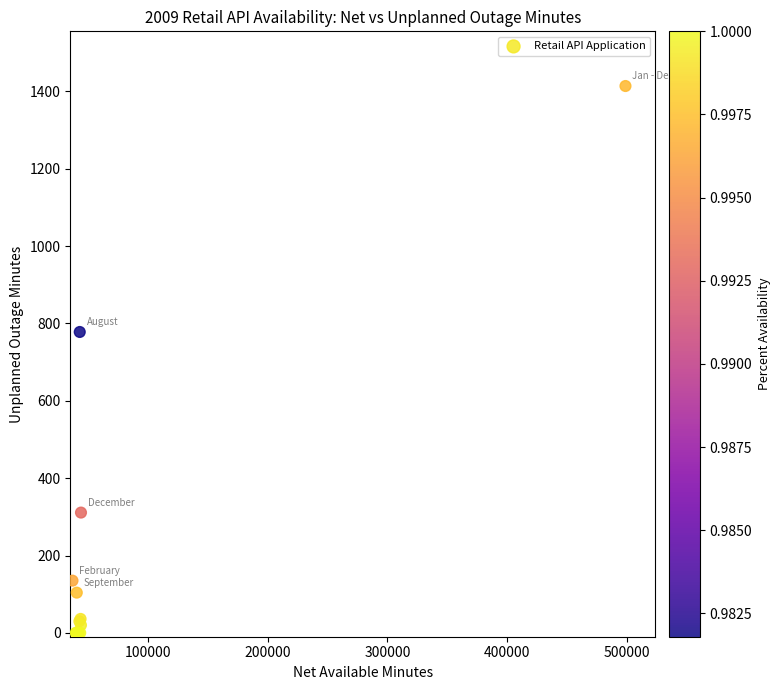

What Y value in the scatter plot is closest to 707?

778